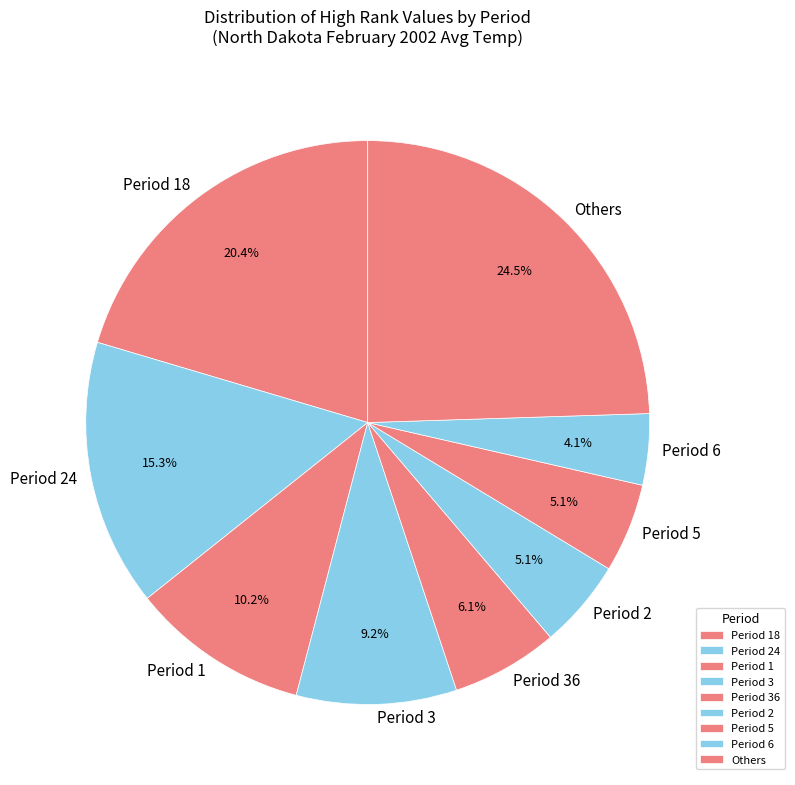

What is the ratio of the value at Period 5 to the value at Period 24?

0.3